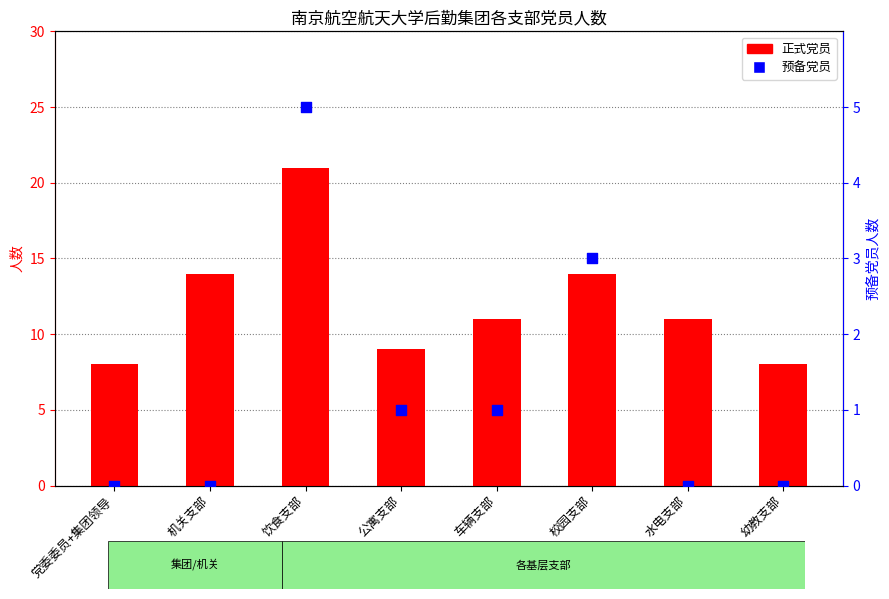

What are all the series names shown in the legend?

正式党员, 预备党员